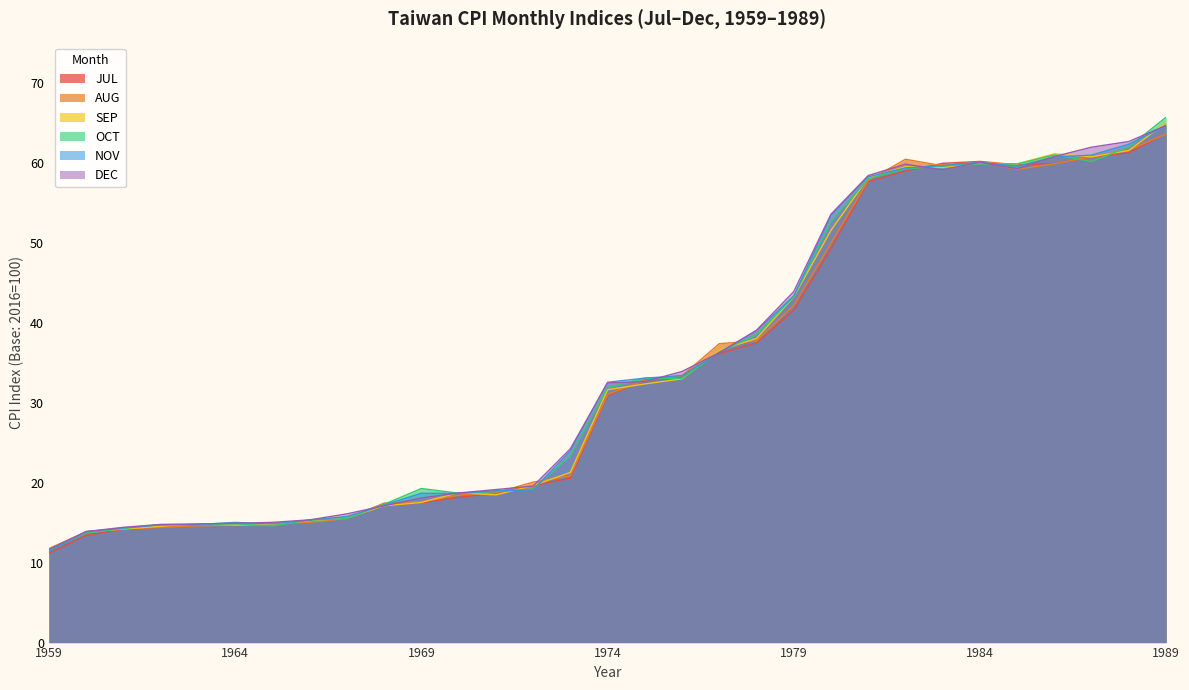

What is the minimum value for NOV?

11.4